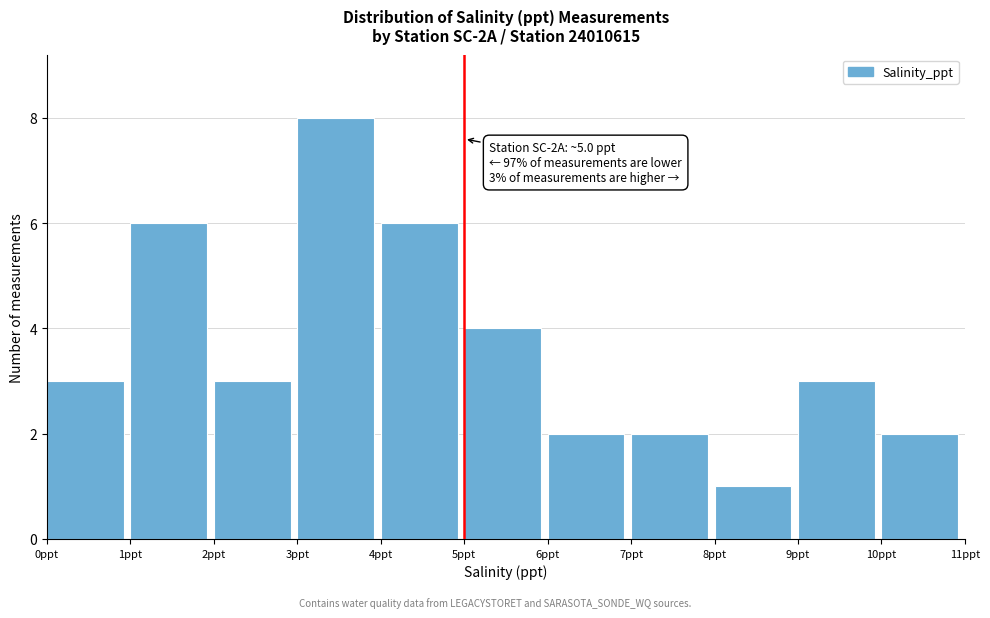

Over which range of the x-axis is the bar tallest?

3 to 4